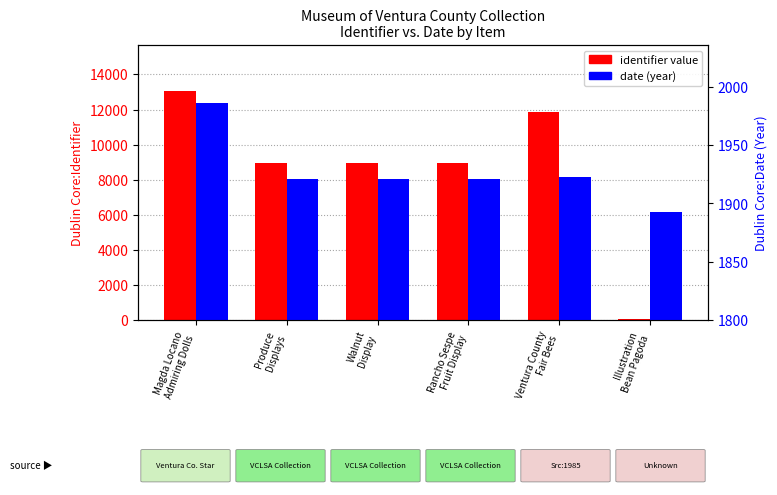

Rank the series at Rancho Sespe
Fruit Display from highest to lowest value.

identifier value, date (year)